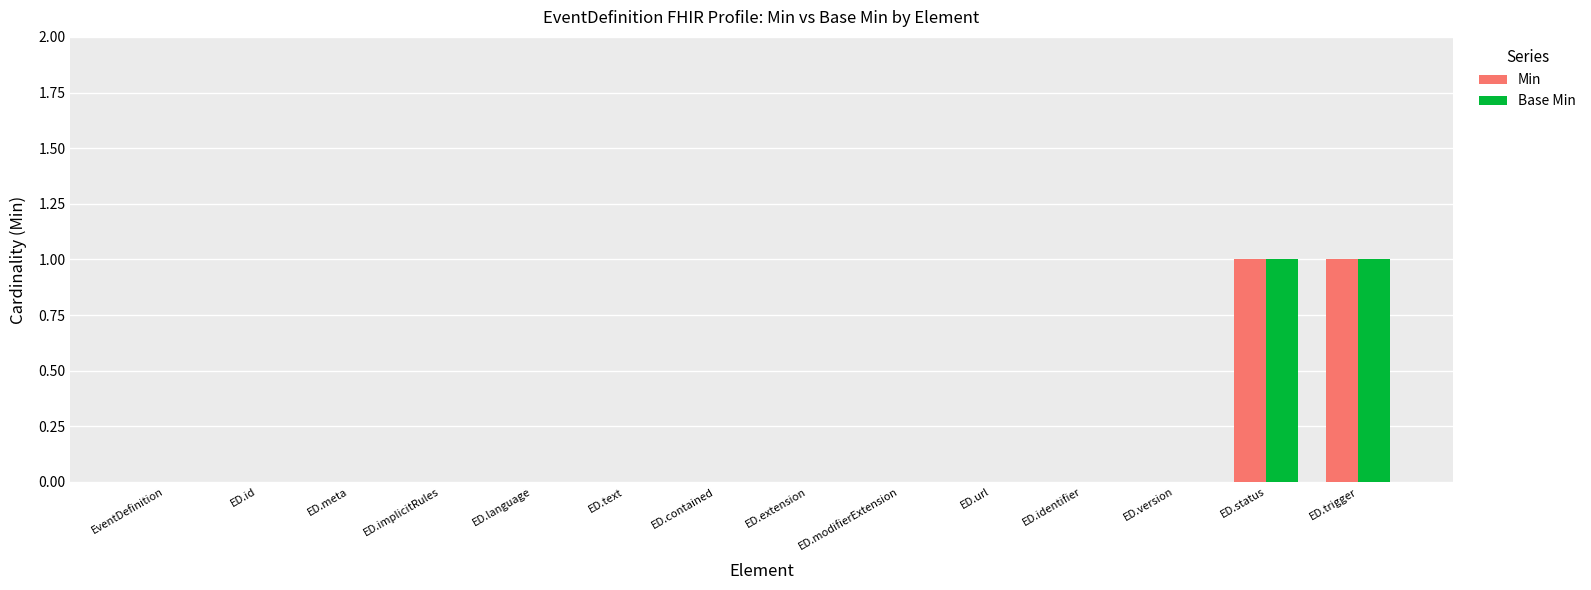

Is the value of Min at ED.status greater than the value of Base Min at ED.identifier?

Yes